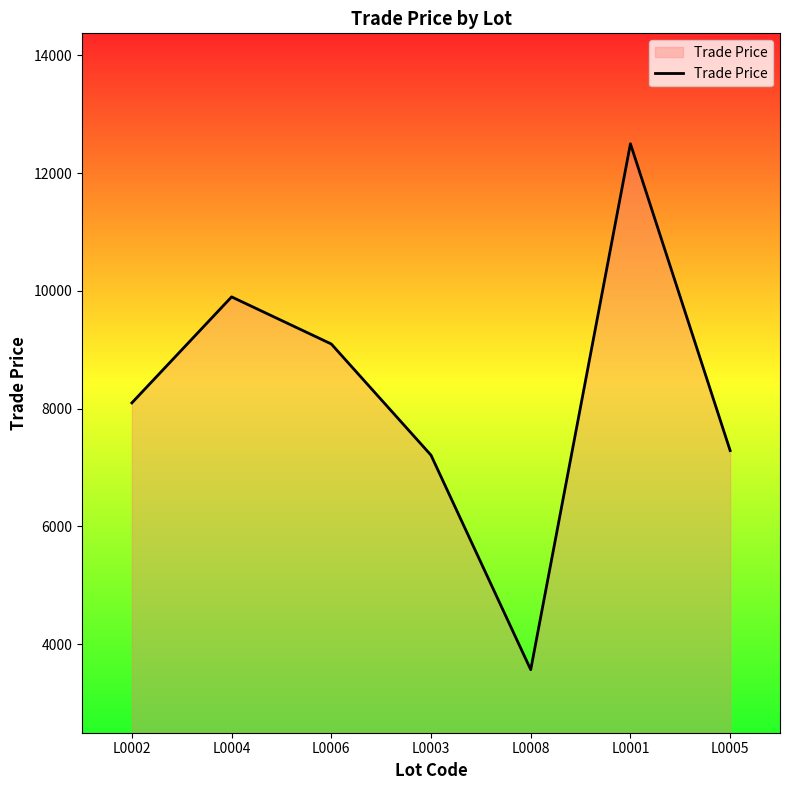

What is the difference between the maximum and second lowest values?

5288